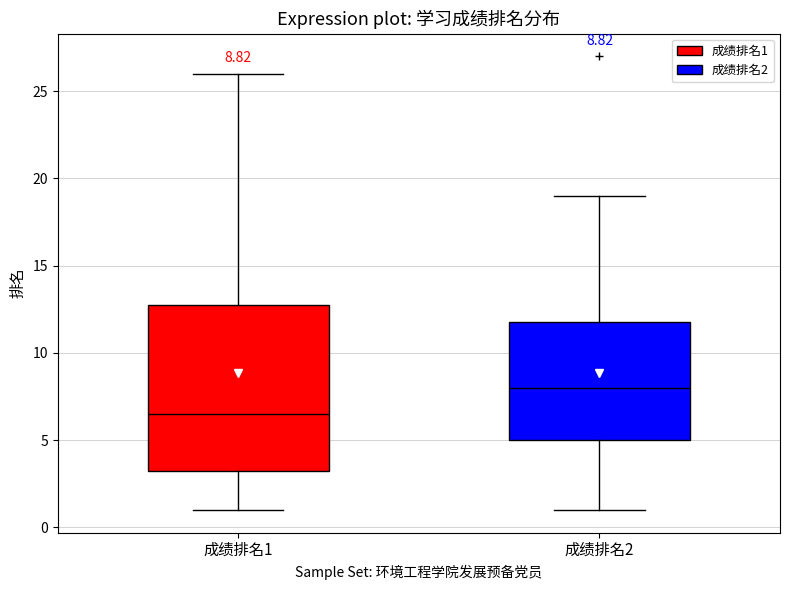

Comparing the boxes themselves (not the whiskers), which one is the tallest?

成绩排名1